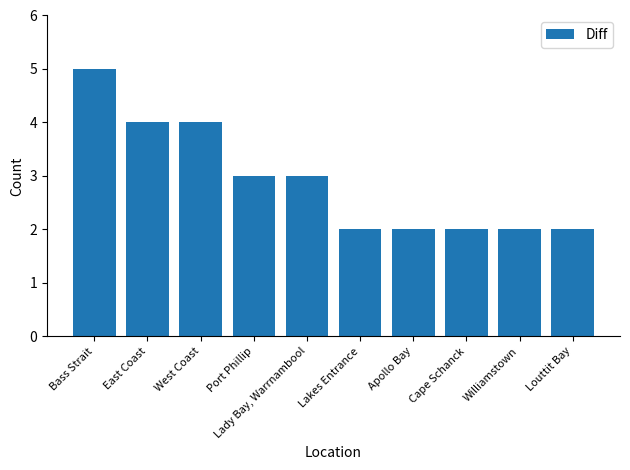

What is the label of the 10th bar from the right?

Bass Strait